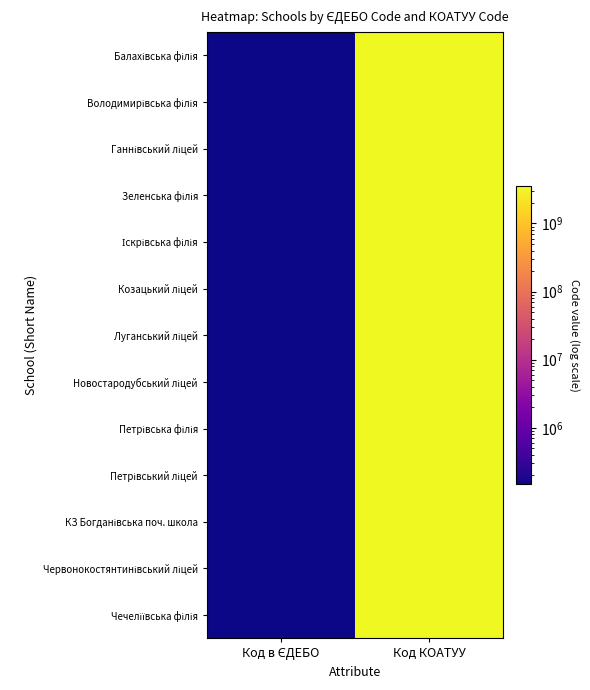

Which series has the largest total across all categories?

Чечеліївська філія